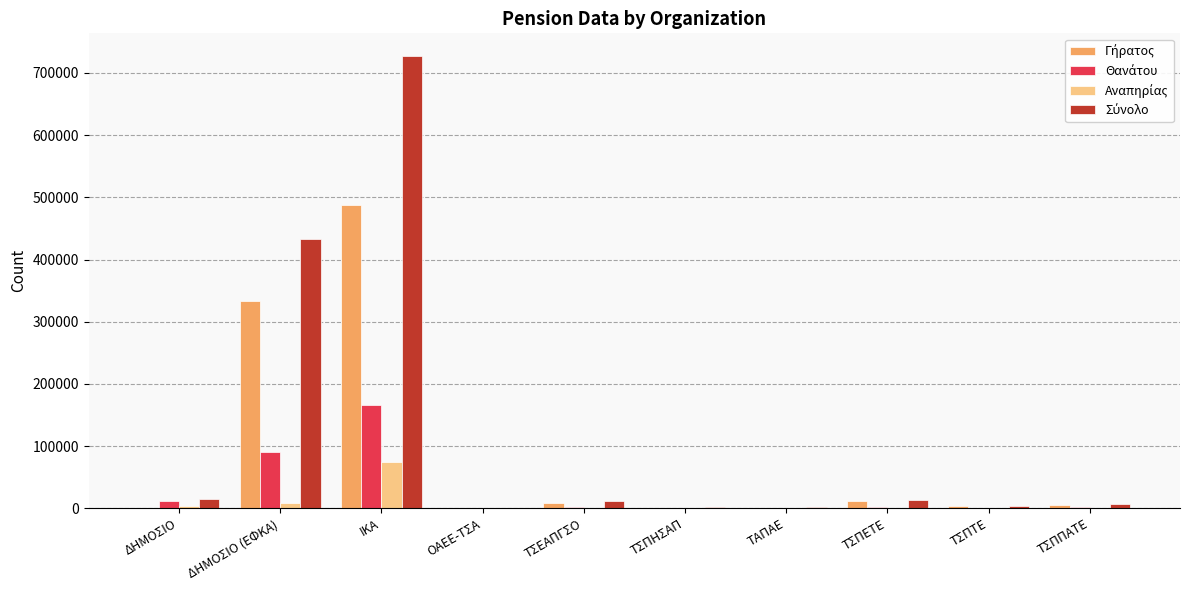

At which category does the chart reach its peak across all series?

ΙΚΑ